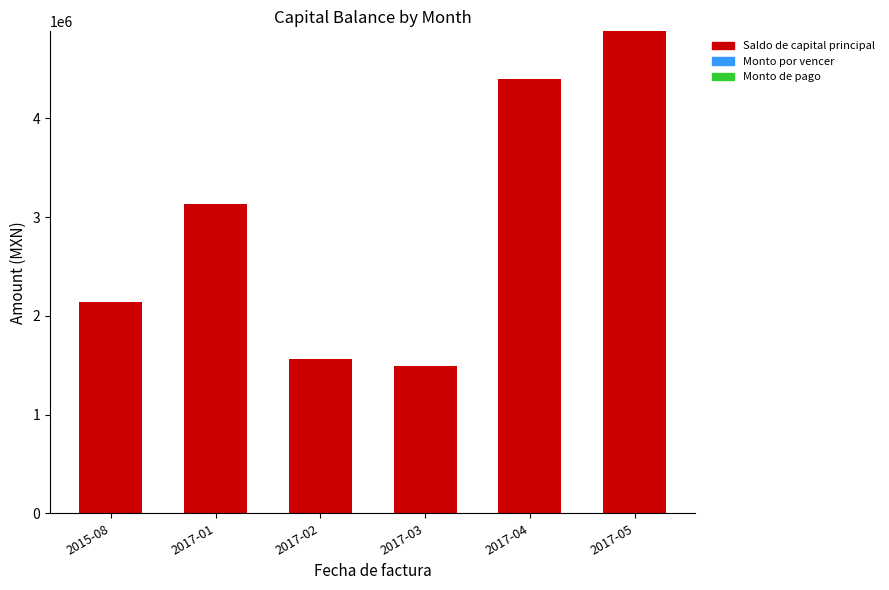

What is the maximum value shown in the chart?

4882611.5